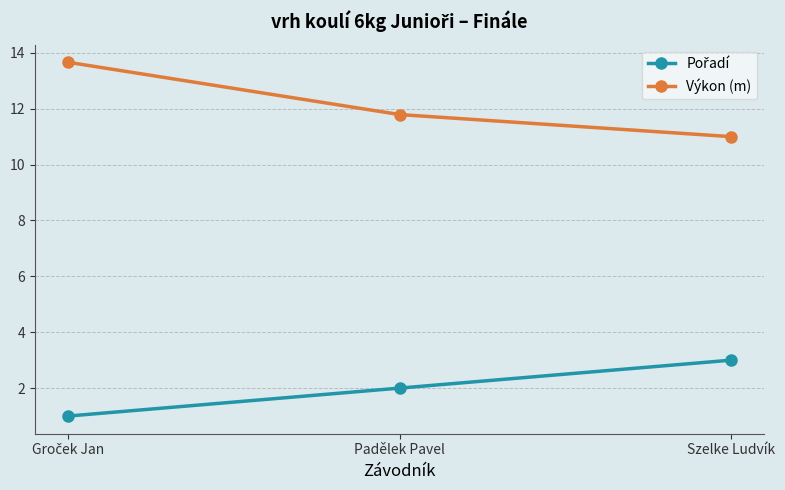

Which series has the widest spread of values?

Výkon (m)